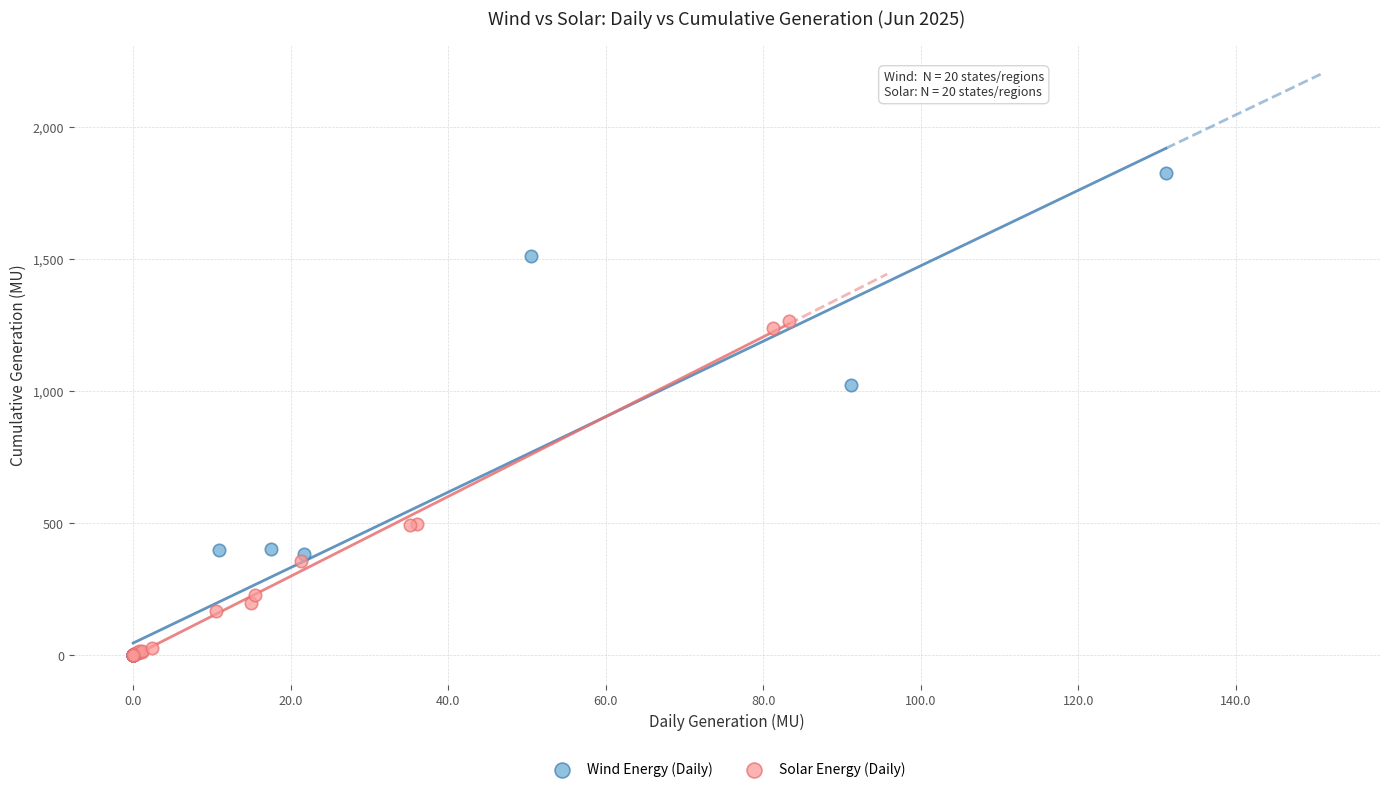

Which series contains the highest Y value?

Wind Energy (Daily)